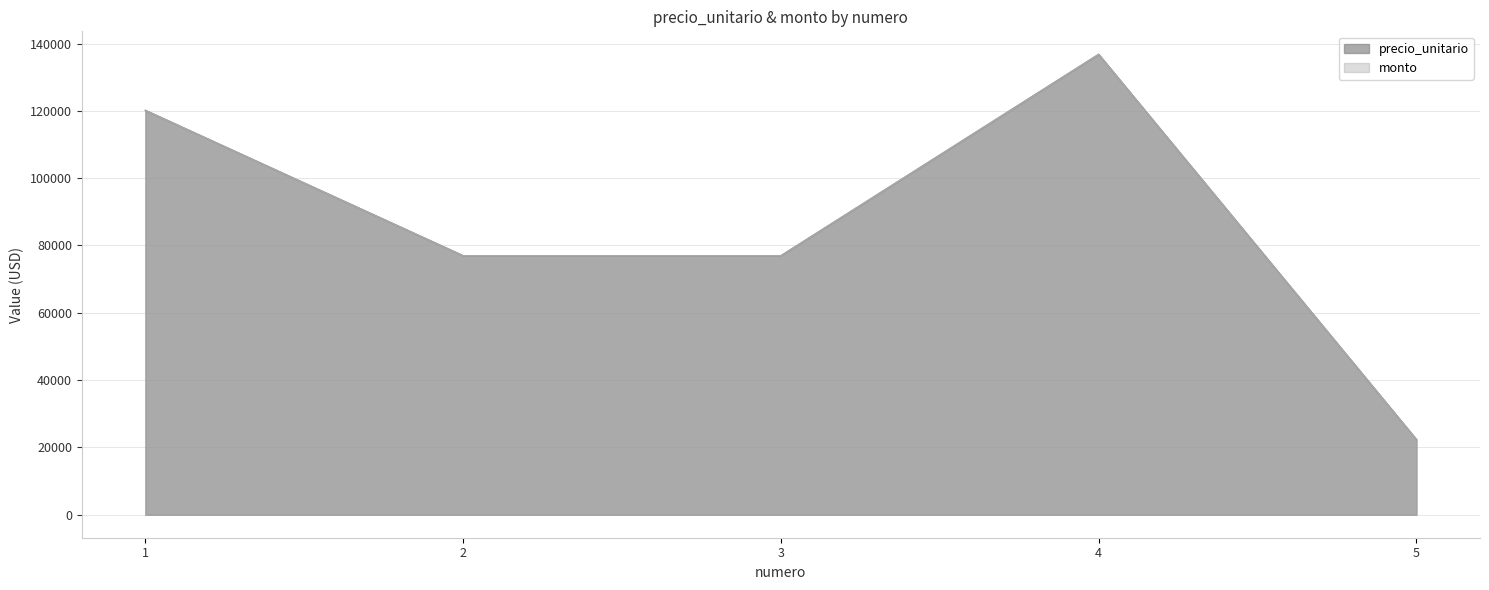

Which category has the highest value in the precio_unitario series?

4